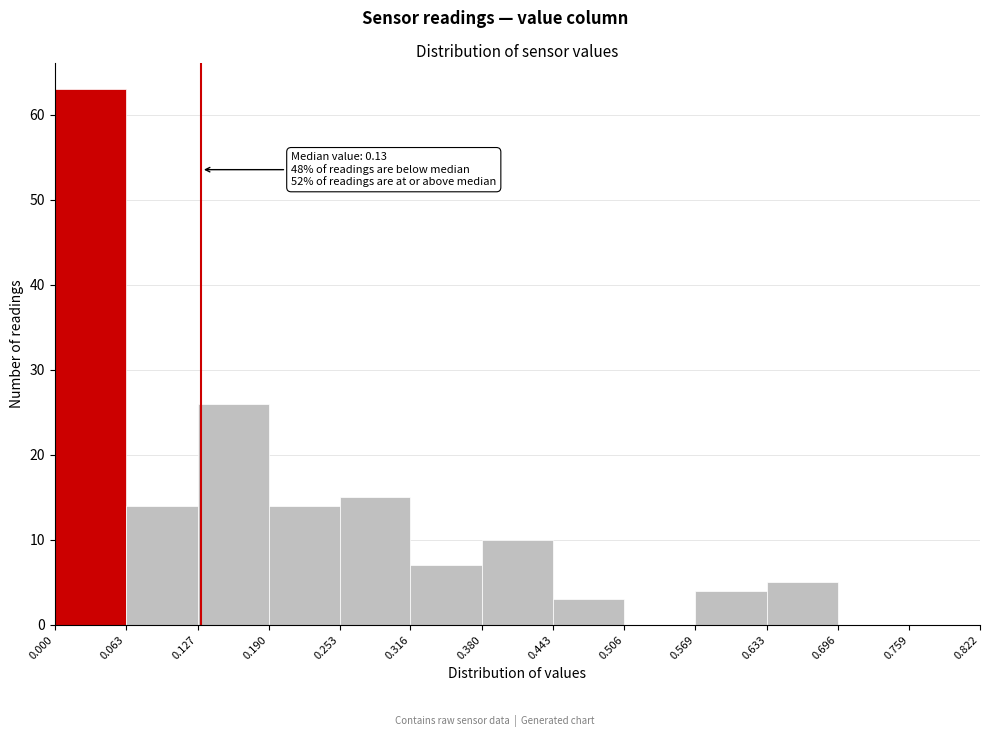

Over which range of the x-axis is the bar tallest?

0.000 to 0.063